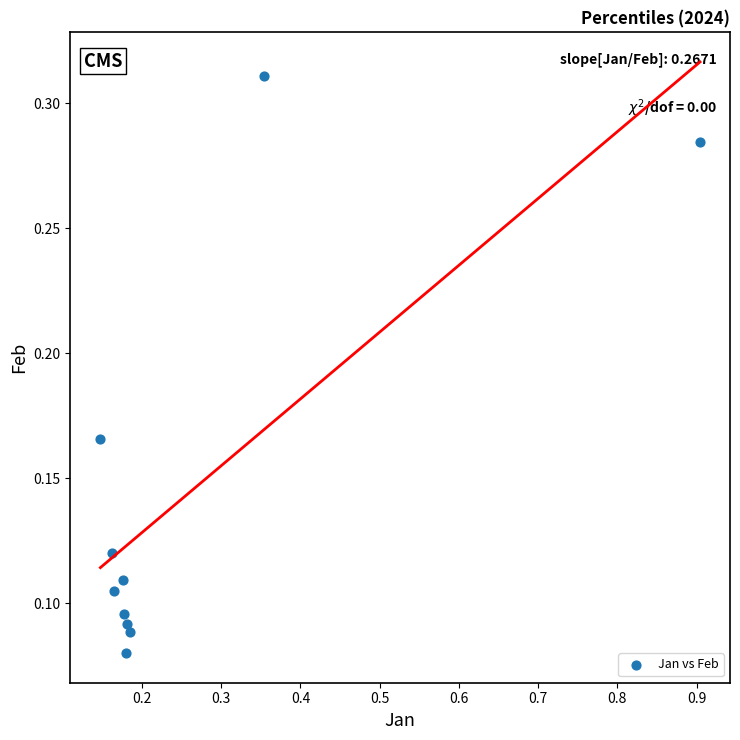

What is the range of X values (max minus min)?

0.8